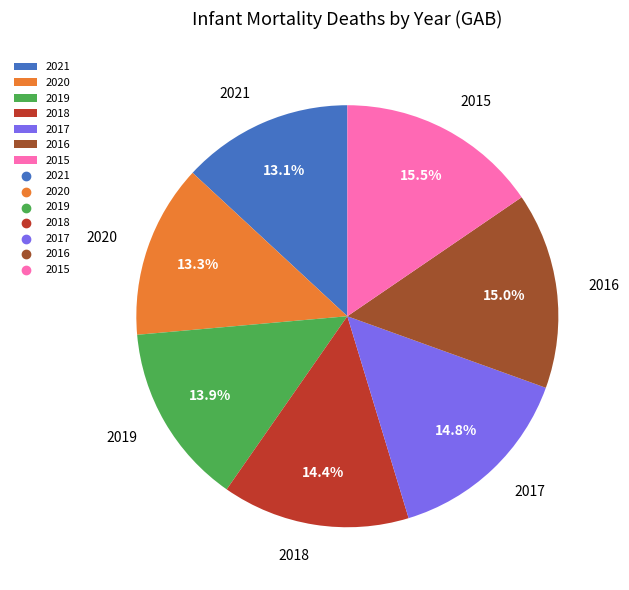

To the nearest percent, what percentage of the pie is 2019?

14%